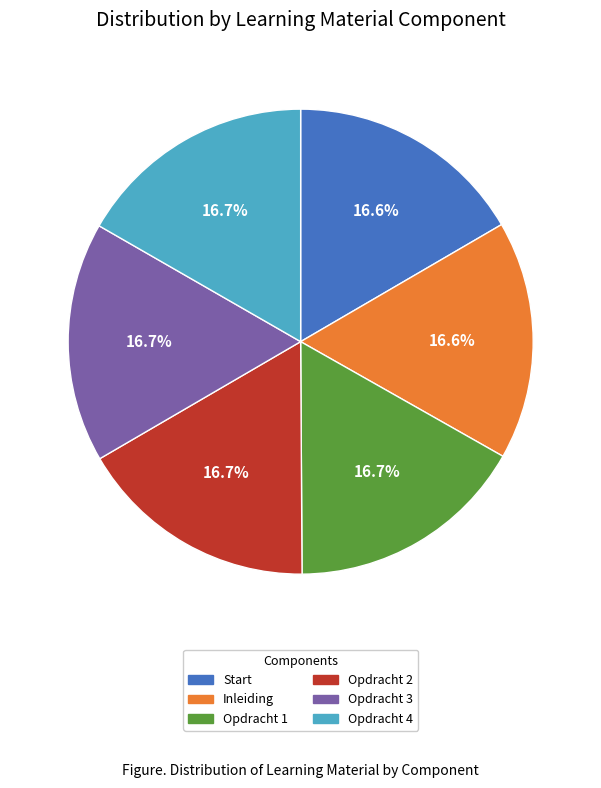

Is it true that Inleiding is 25% of the pie?

False